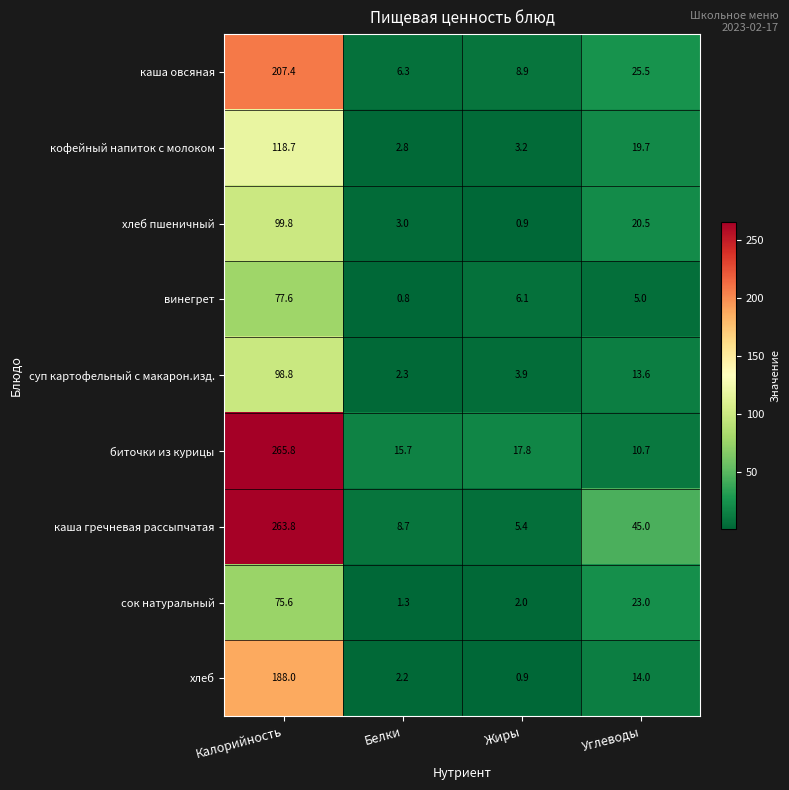

What is the difference between the maximum and minimum values in the кофейный напиток с молоком series?

115.9